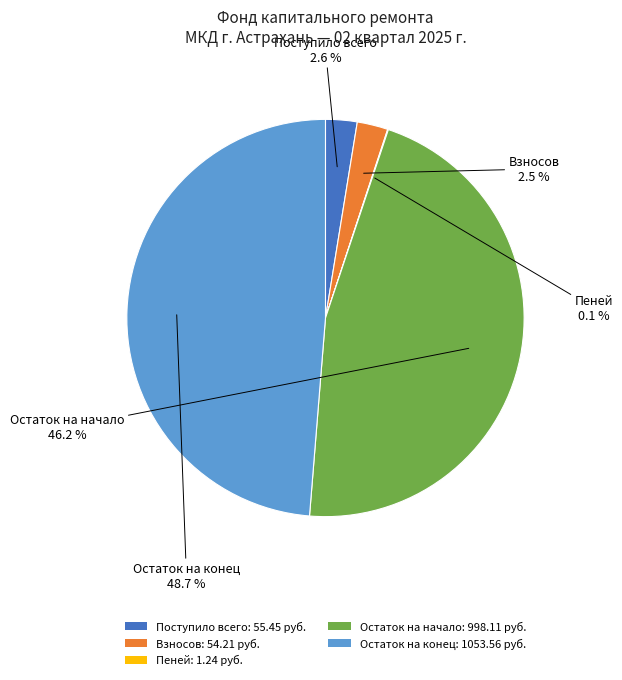

Is there a majority slice in this chart?

No